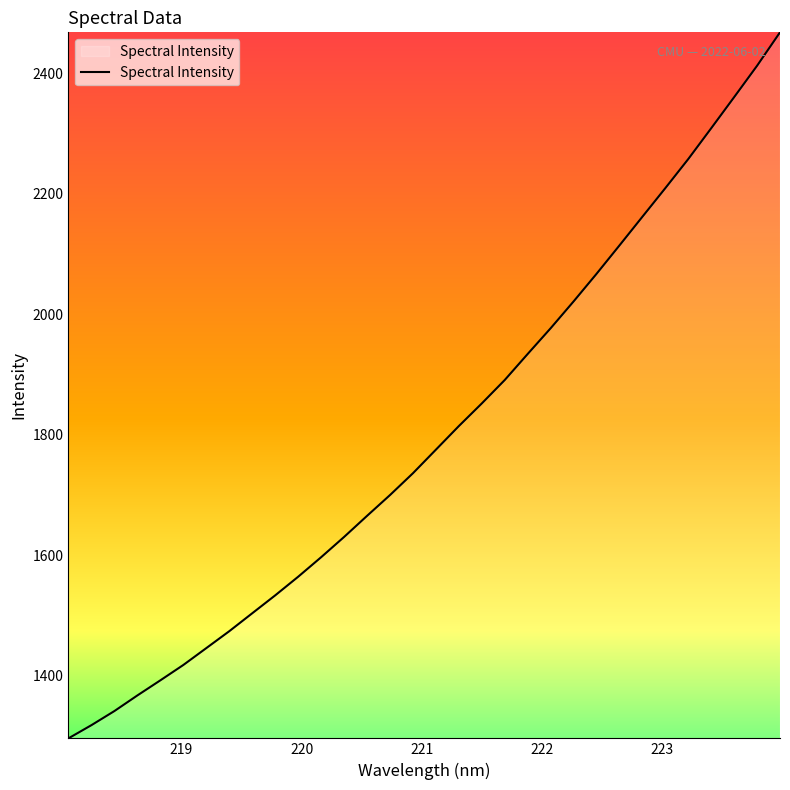

What is the maximum value shown in the chart?

2468.1